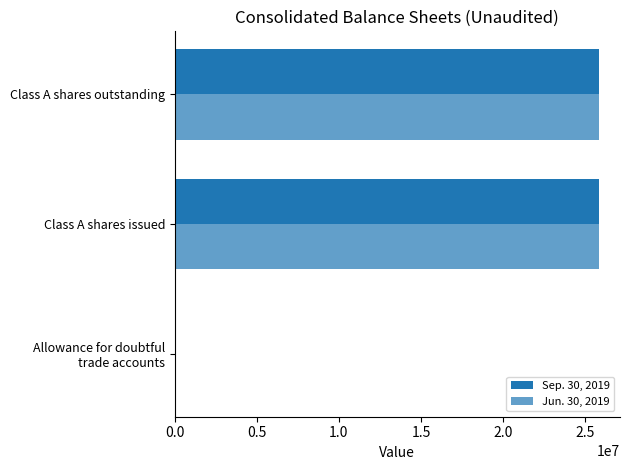

How many categories are shown in the chart?

3